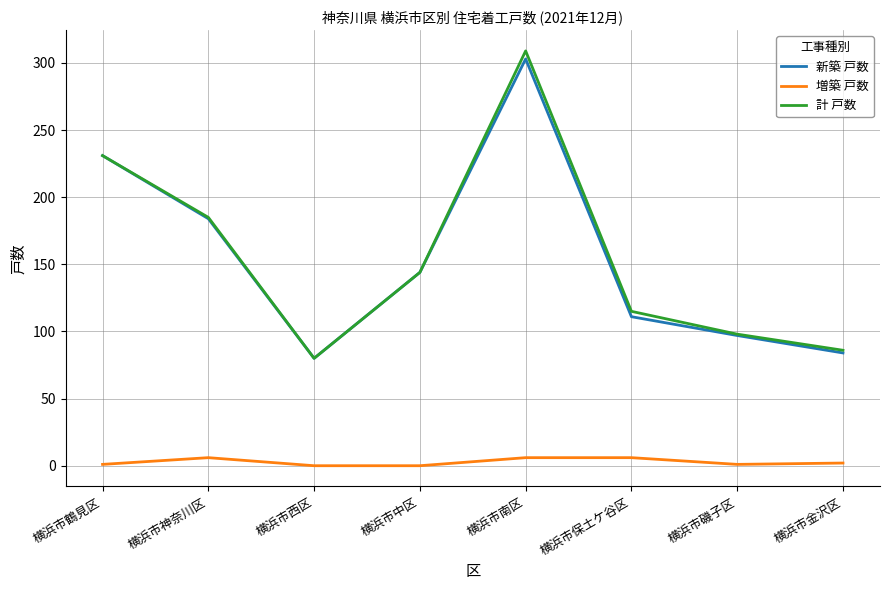

Which series has the largest range (max minus min)?

計 戸数